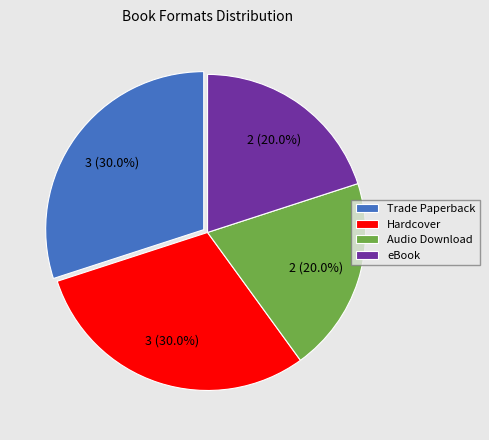

What is the ratio of the value at Audio Download to the value at Trade Paperback?

0.7